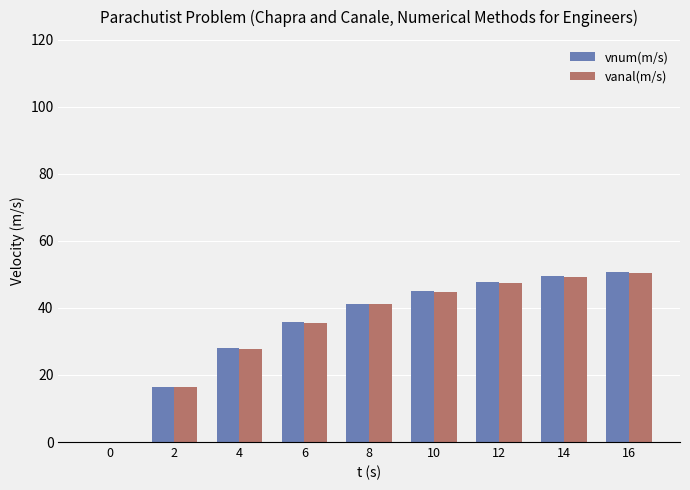

Where is vanal(m/s) nearest to the value 25?

4